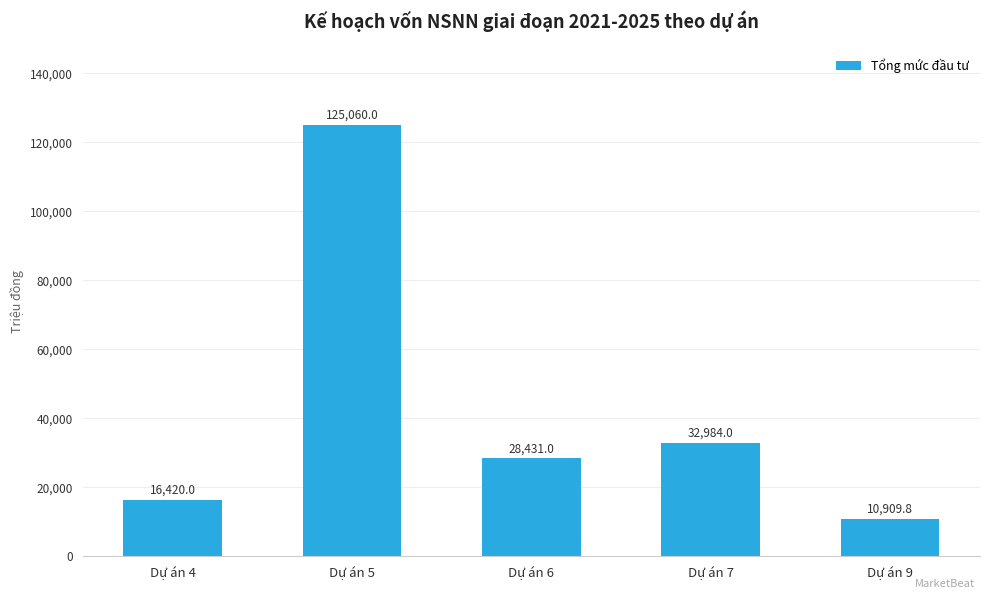

What is the greatest value displayed?

125060.0